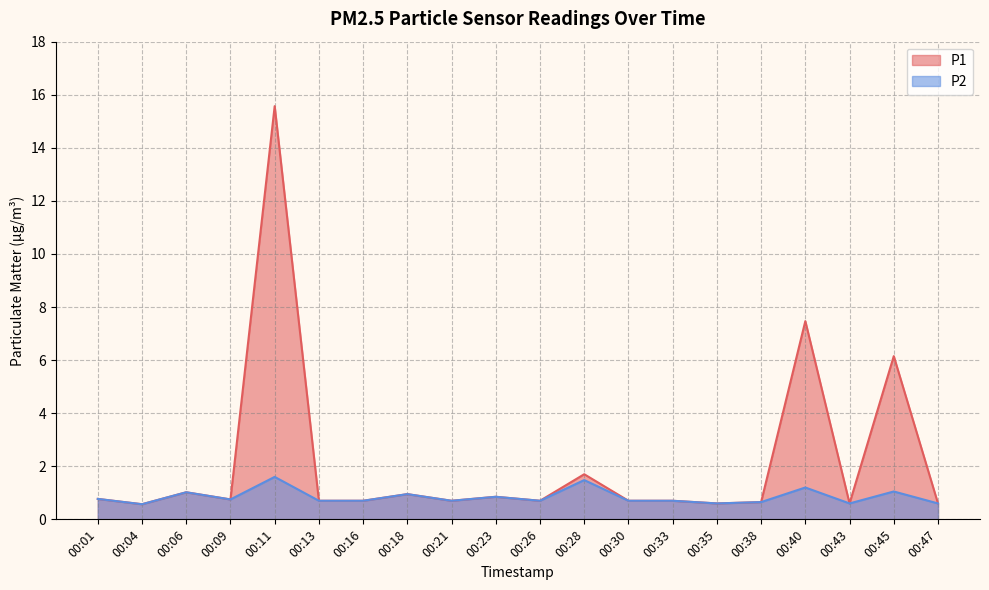

What are all the series names shown in the legend?

P1, P2